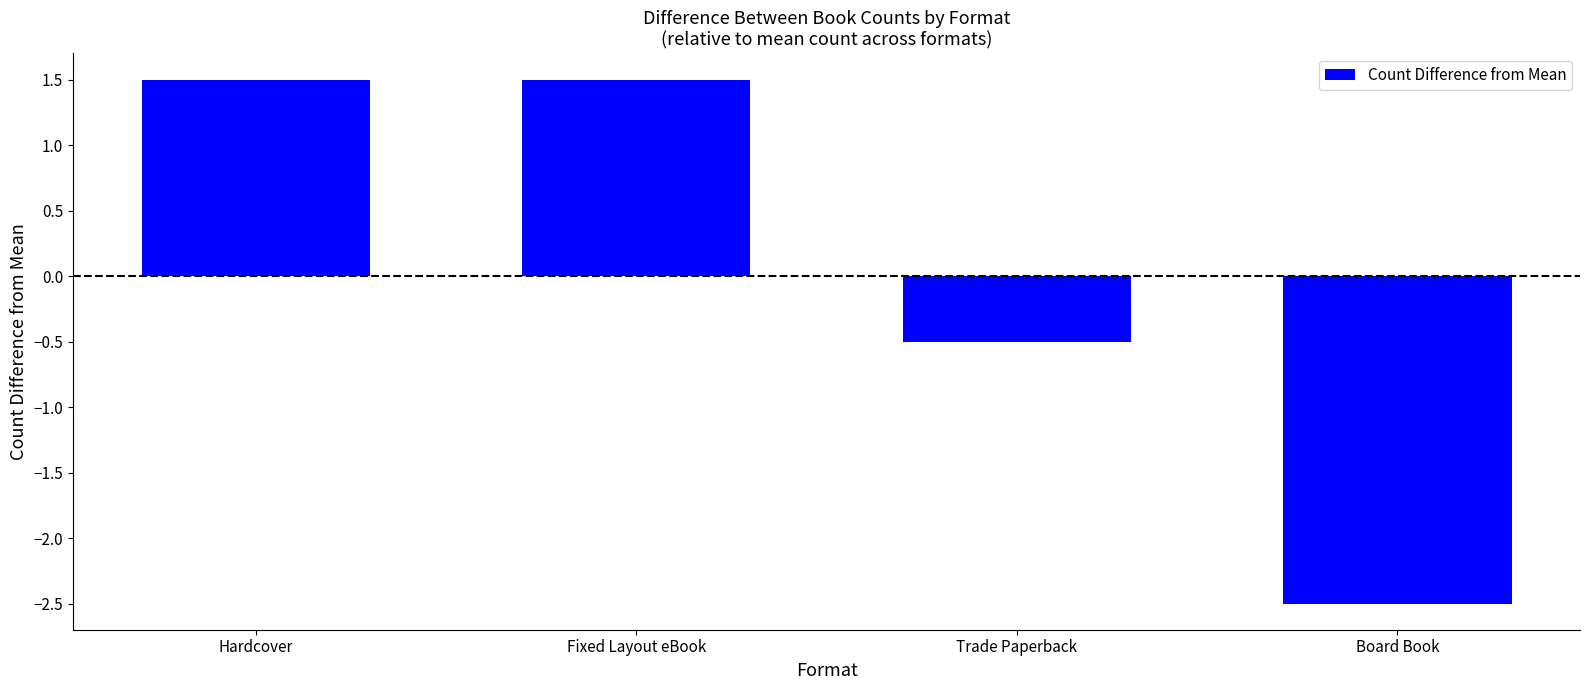

What value does the data have at Trade Paperback?

-0.5